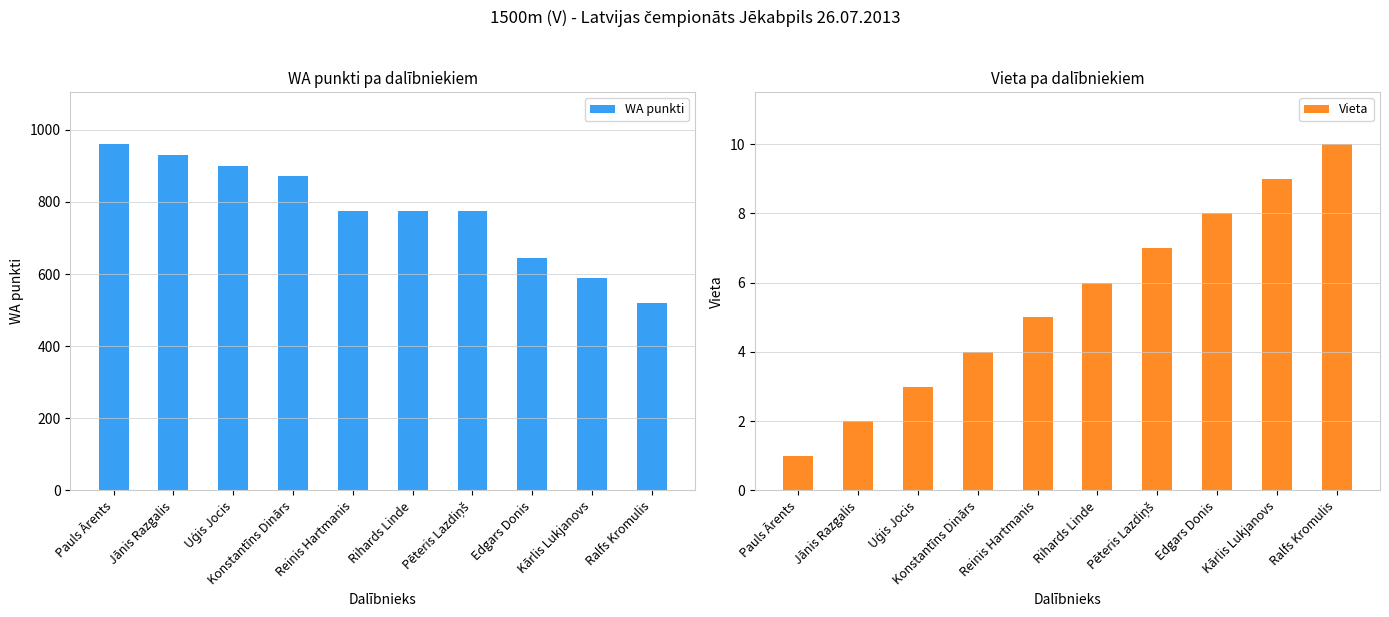

How many data points in Vieta are above 6?

4